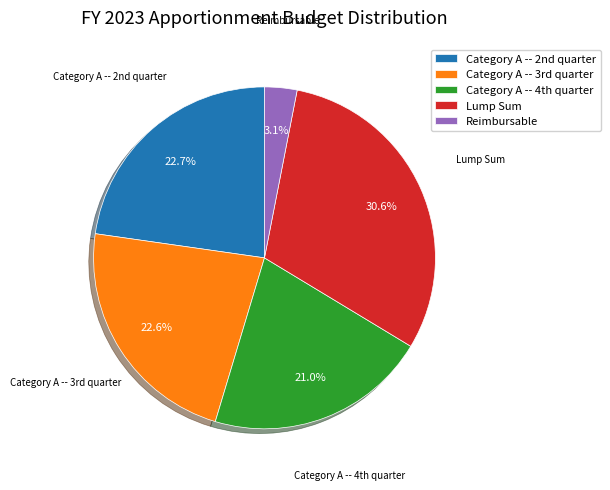

How many slices are in this pie chart?

5